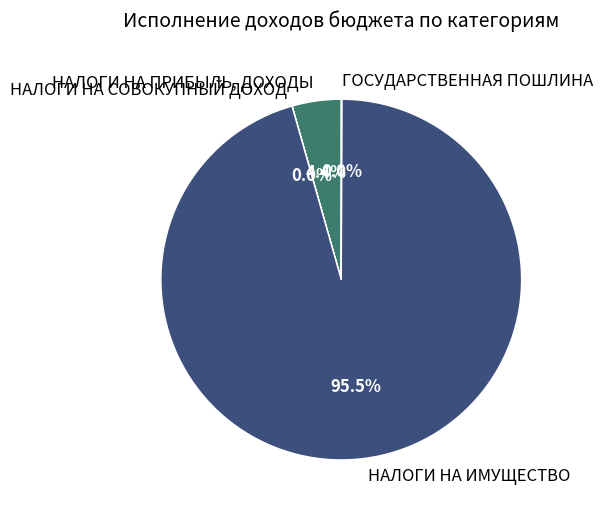

Which slice is the largest?

НАЛОГИ НА ИМУЩЕСТВО